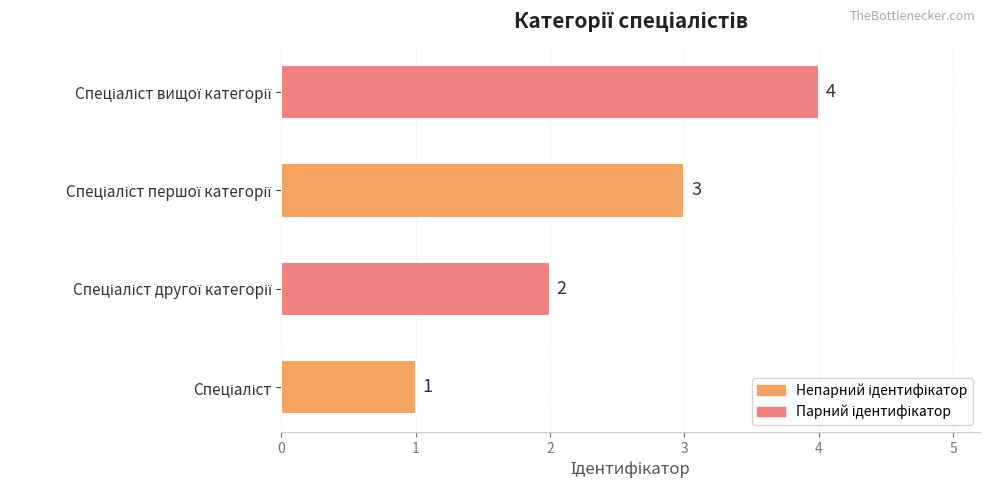

What is the sum of all values?

10